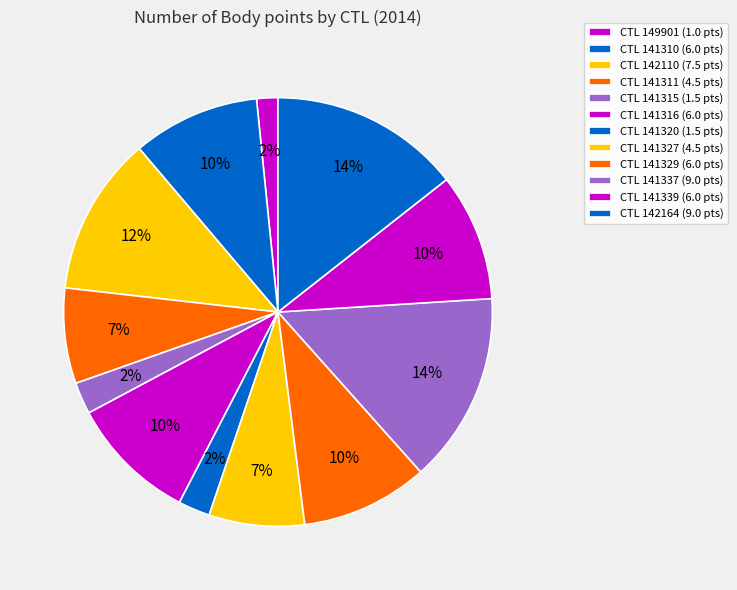

Rank the categories by value from lowest to highest.

149901, 141315, 141320, 141311, 141327, 141310, 141316, 141329, 141339, 142110, 141337, 142164